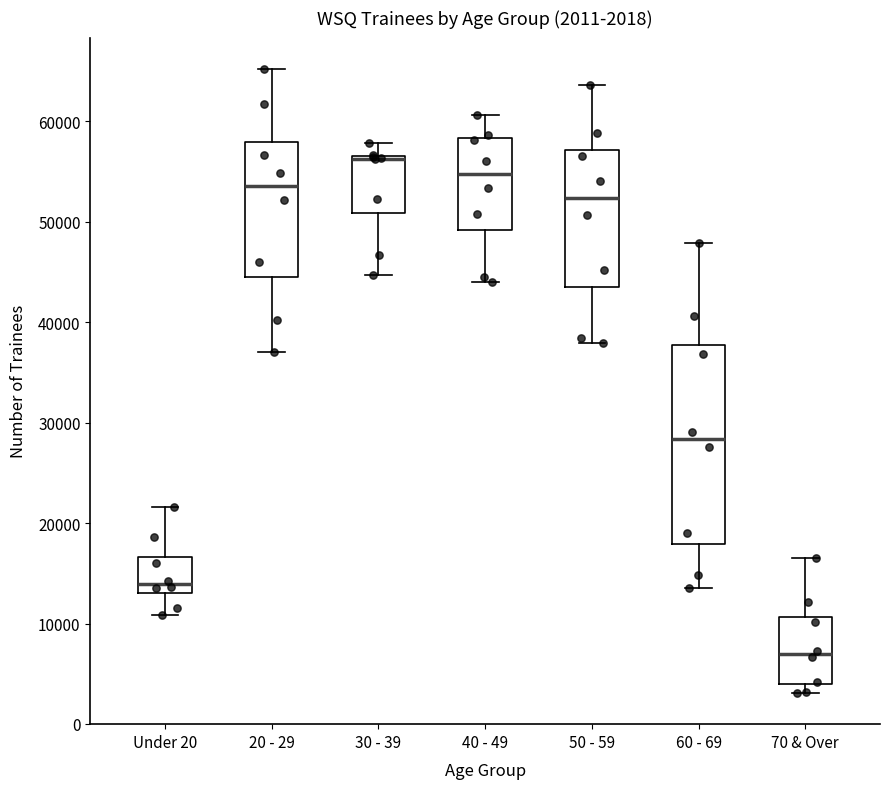

Comparing the boxes themselves (not the whiskers), which one is the tallest?

60 - 69